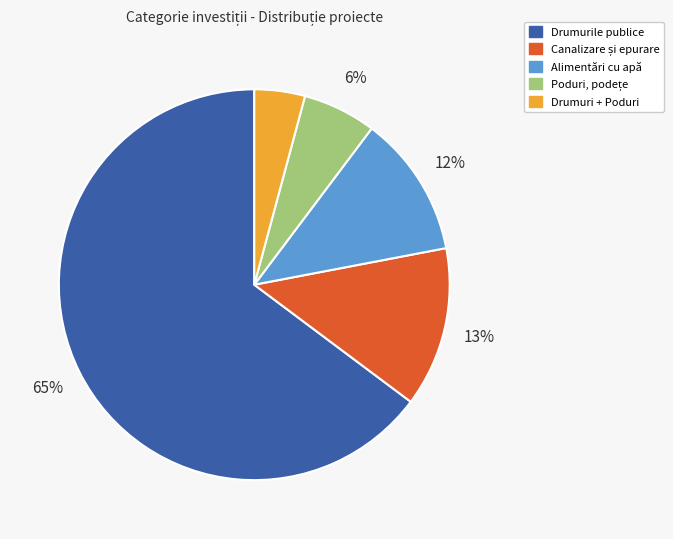

Is there any slice that represents more than half of the pie?

Yes